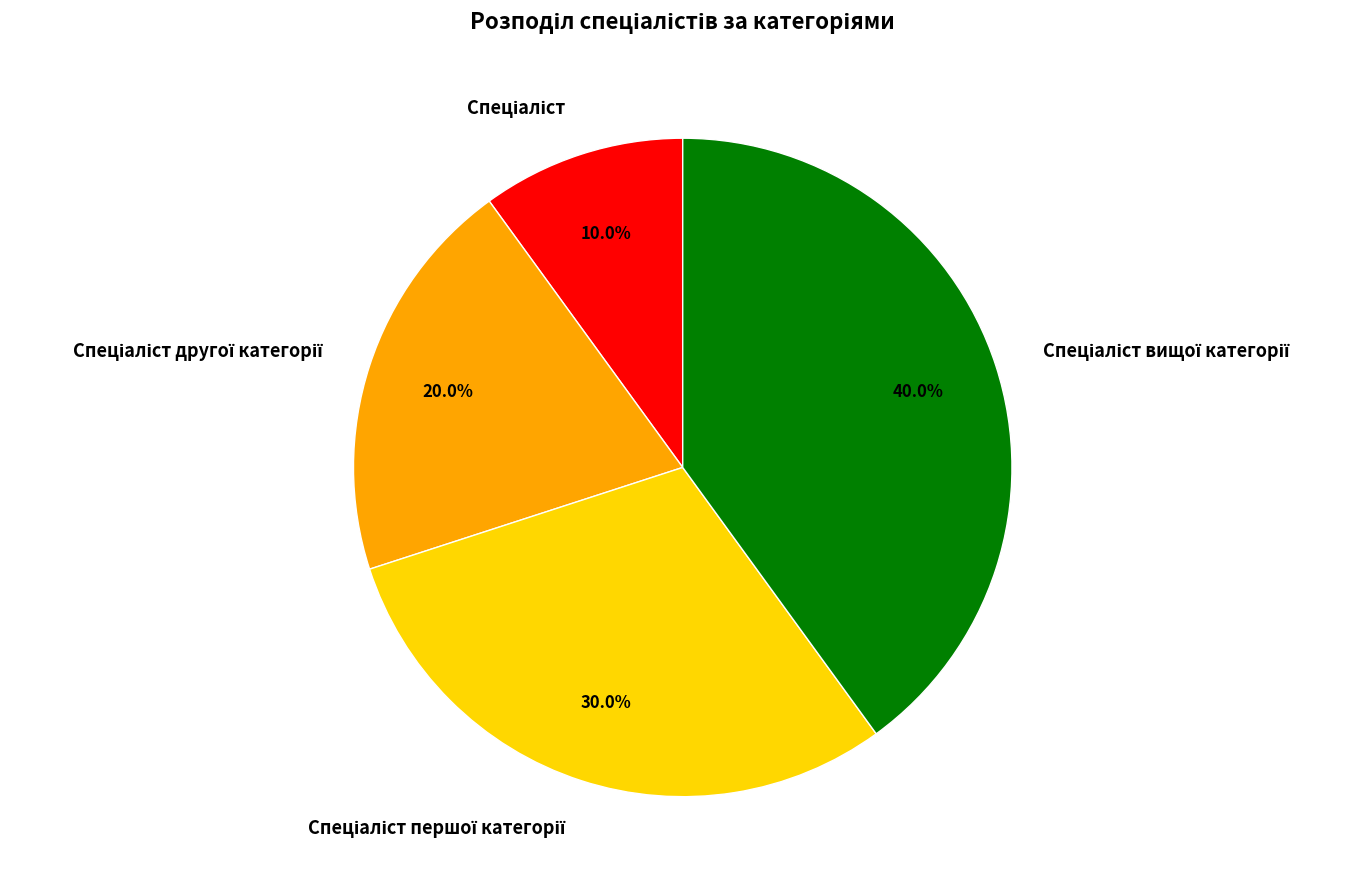

To the nearest percent, what is the average slice percentage?

25%